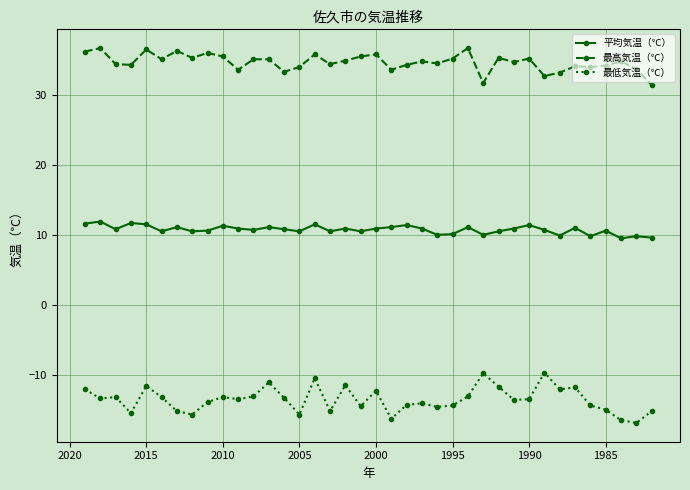

What are all the series names shown in the legend?

平均気温（℃）, 最高気温（℃）, 最低気温（℃）